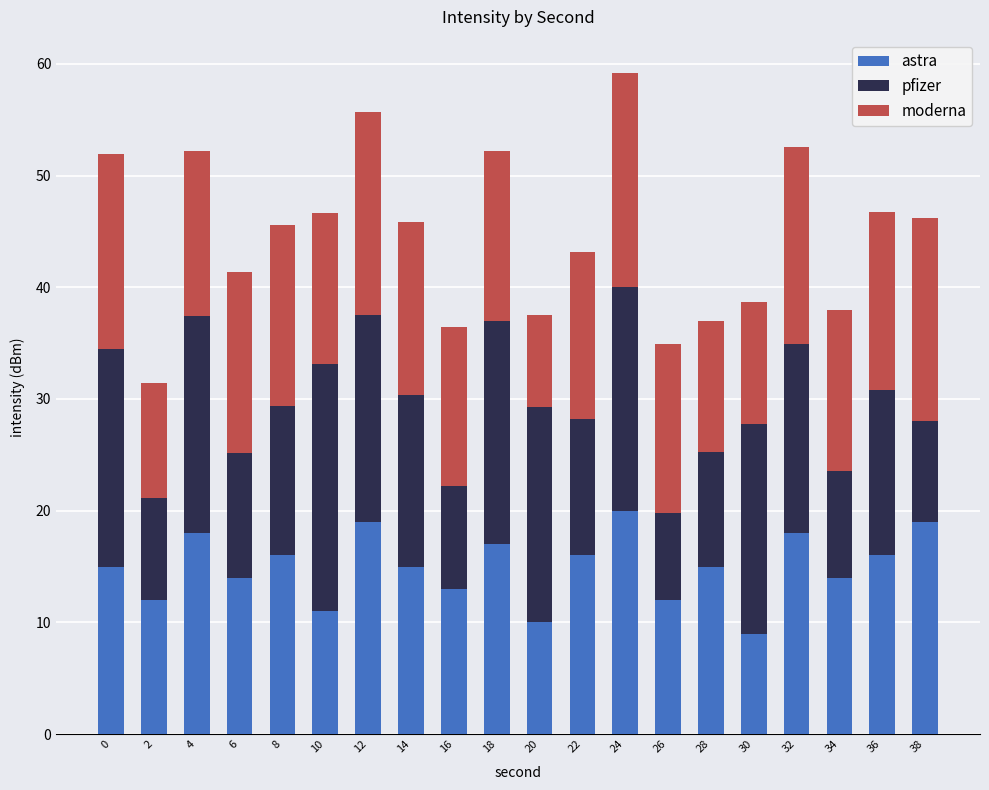

Read the astra value at 34.

14.0